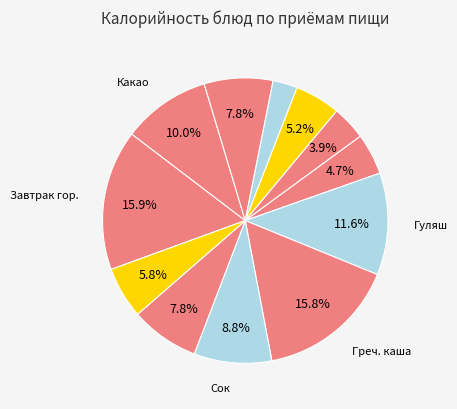

Count the number of slices in the pie.

12